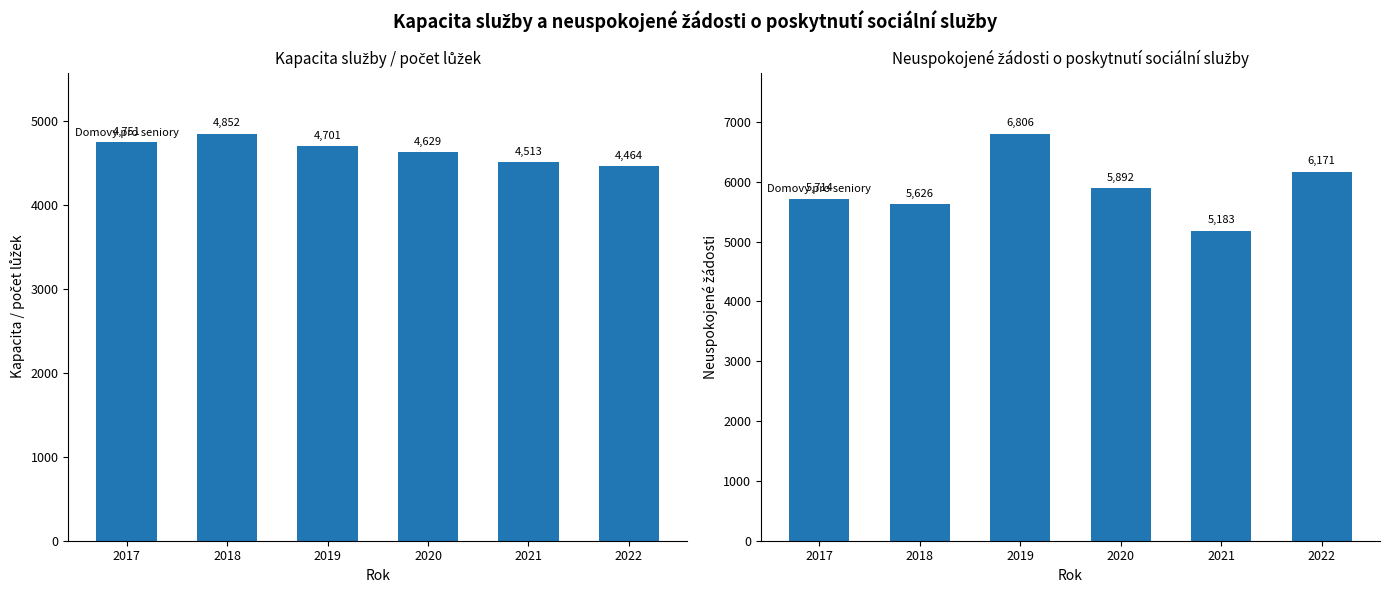

What is the difference between the second highest and second lowest values in the Neuspokojené žádosti series?

545